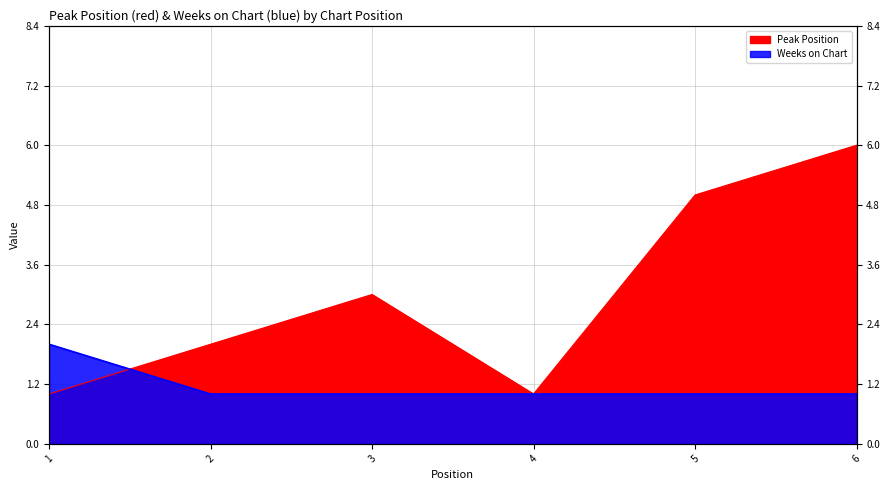

What is the maximum value shown in the chart?

6